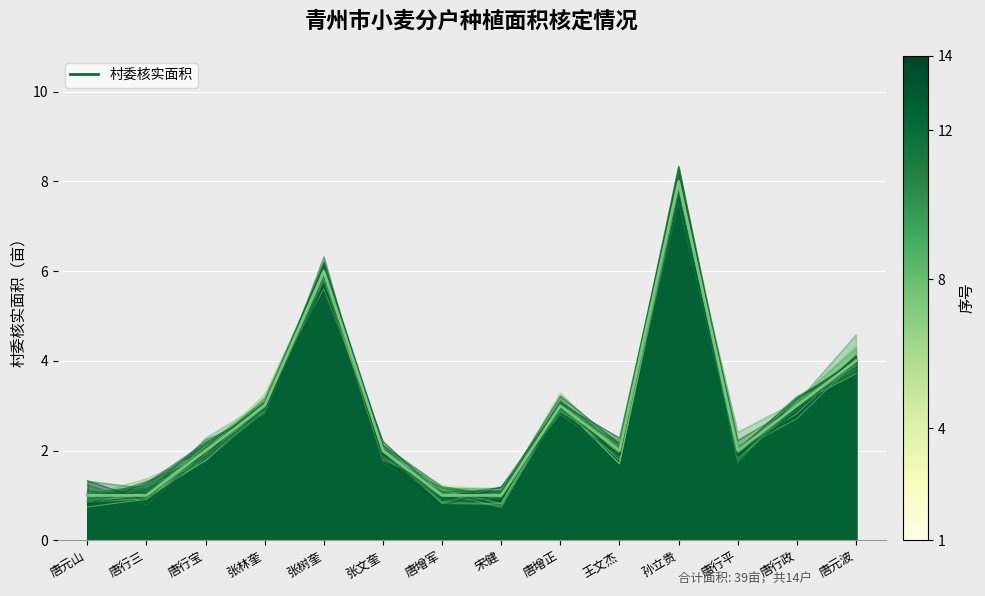

Reading left to right, what are all the values shown in this chart?

唐元山=1.1	唐行三=1.0	唐行宝=2.1	张林奎=3.2	张树奎=6.0	张文奎=2.0	唐增军=1.2	宋健=1.1	唐增正=2.9	王文杰=2.1	孙立贵=7.9	唐行平=1.9	唐行政=3.0	唐元波=3.7